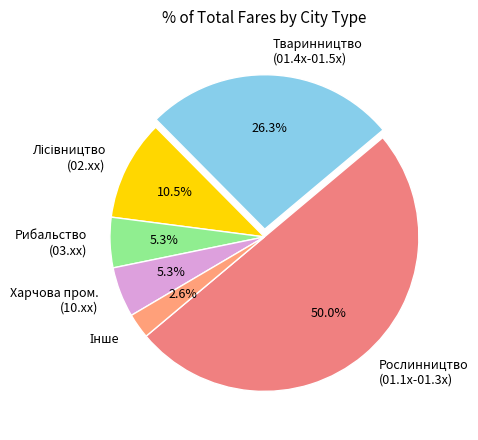

What is the largest slice in the pie chart?

Рослинництво (01.1x-01.3x)